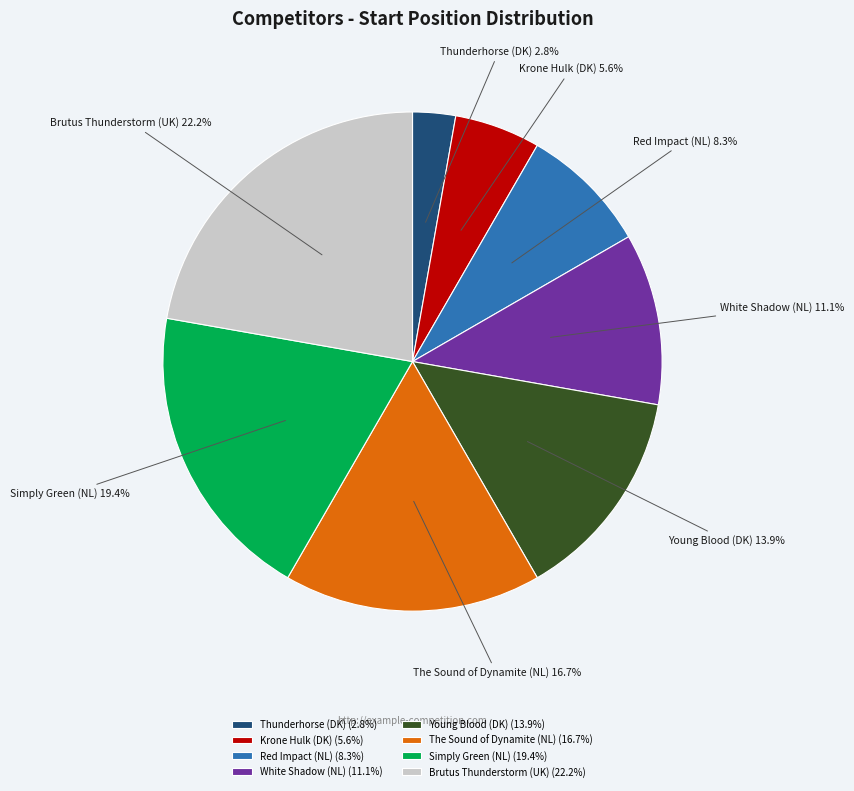

To the nearest percent, what portion does Krone Hulk (DK) represent?

6%